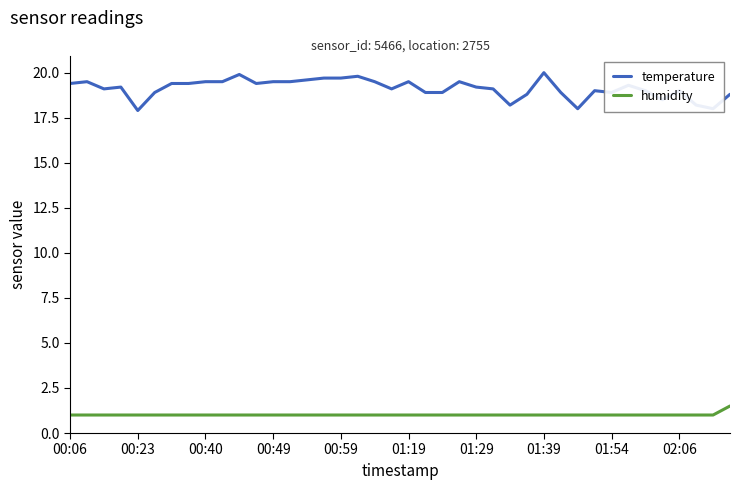

True or false: temperature and humidity intersect in this chart.

False